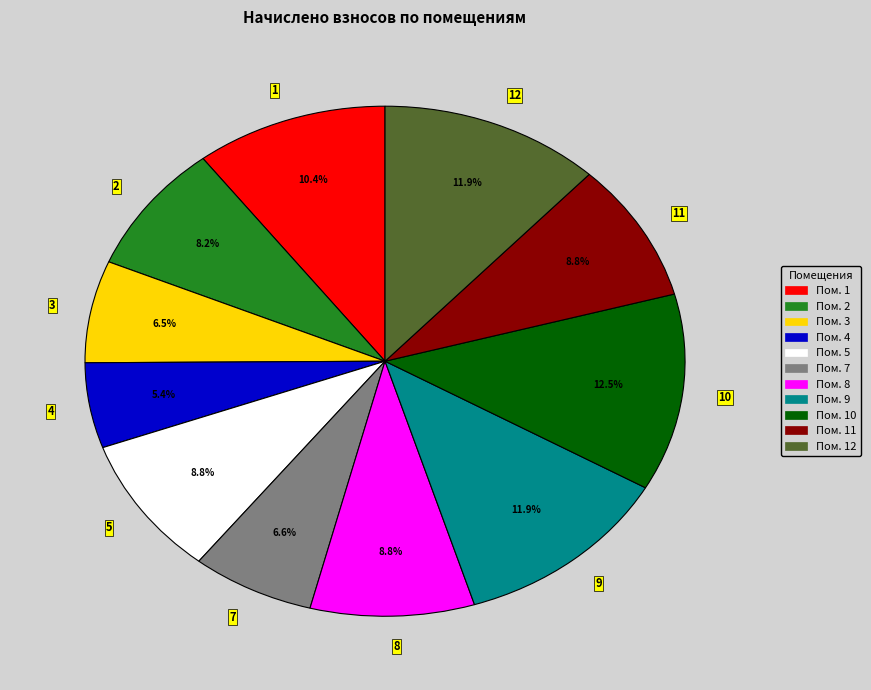

Does any single category account for the majority?

No